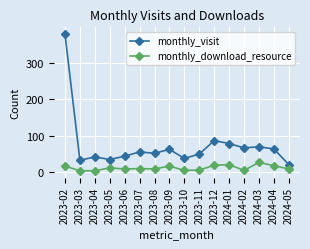

What is the spread (max minus min) of values at 2023-02?

363